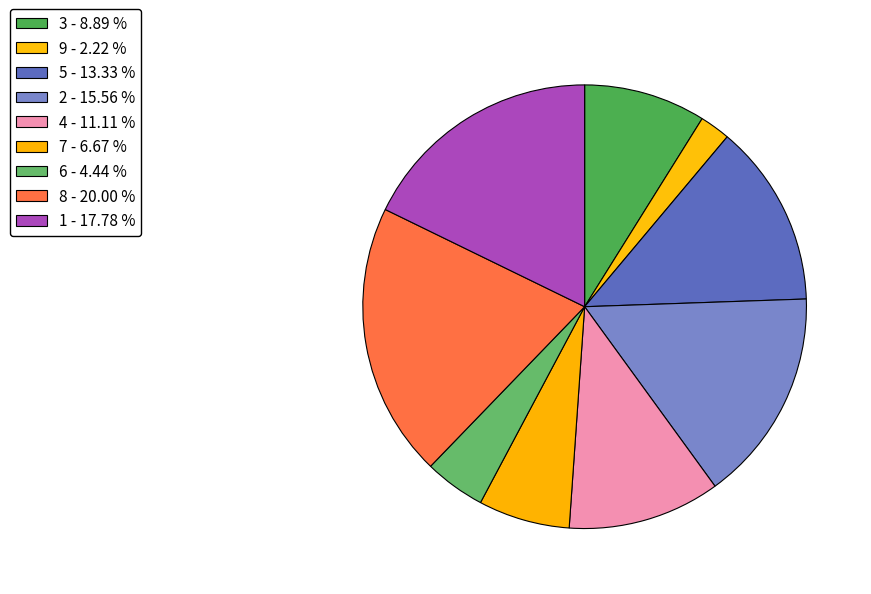

How many segments does this pie chart have?

9